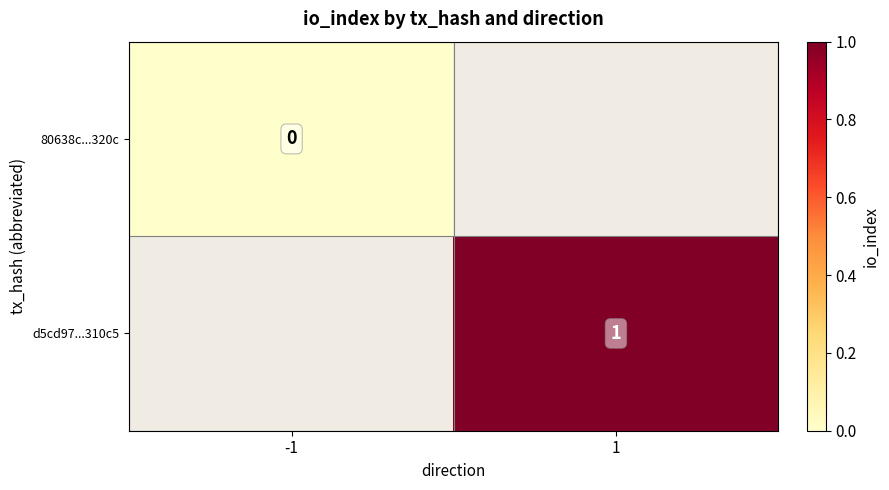

Is the value of d5cd97...310c5 at 1 greater than the value of 80638c...320c at -1?

Yes